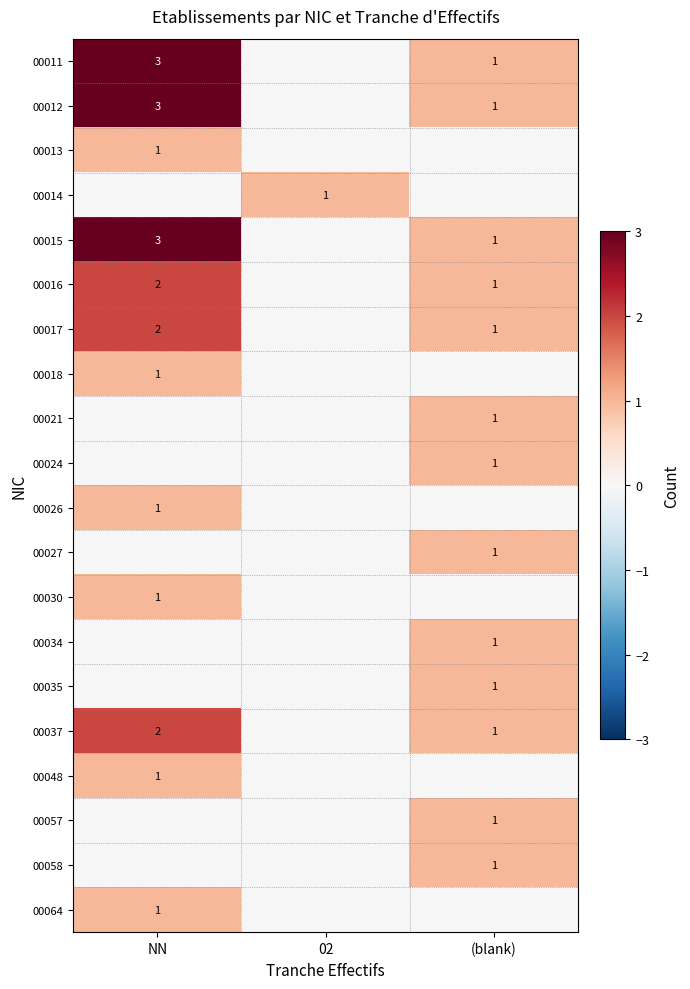

The value of 00027 at (blank) is 0. True or false?

False